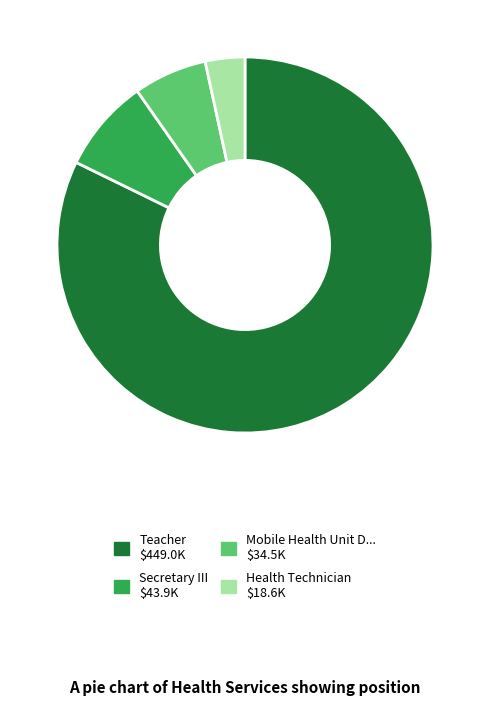

How many segments does this pie chart have?

4